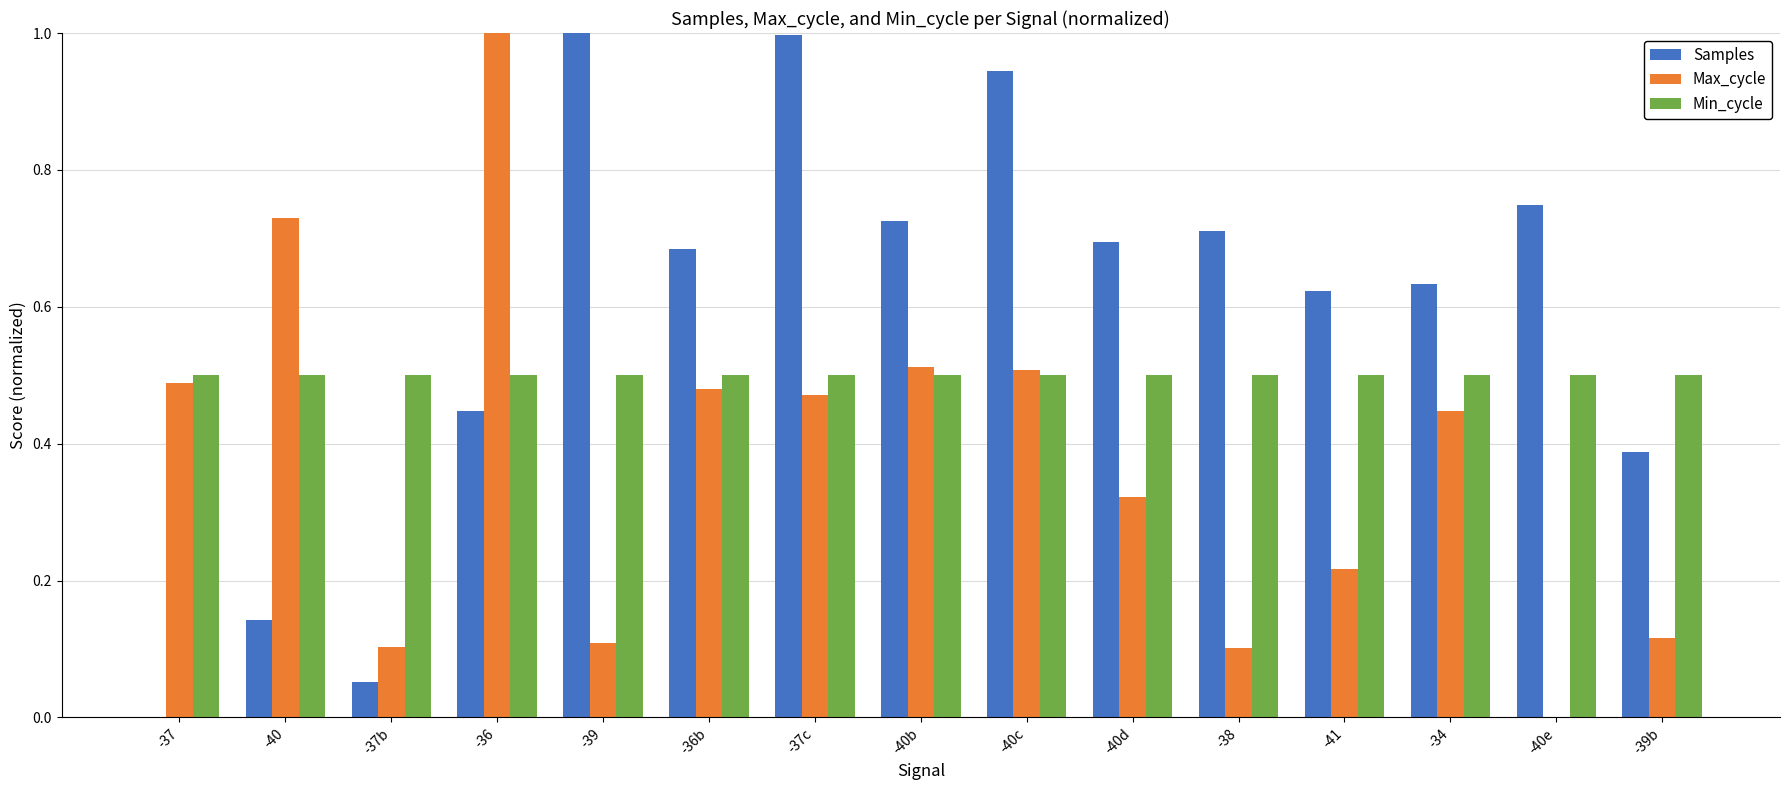

Which series has the largest total across all categories?

Samples